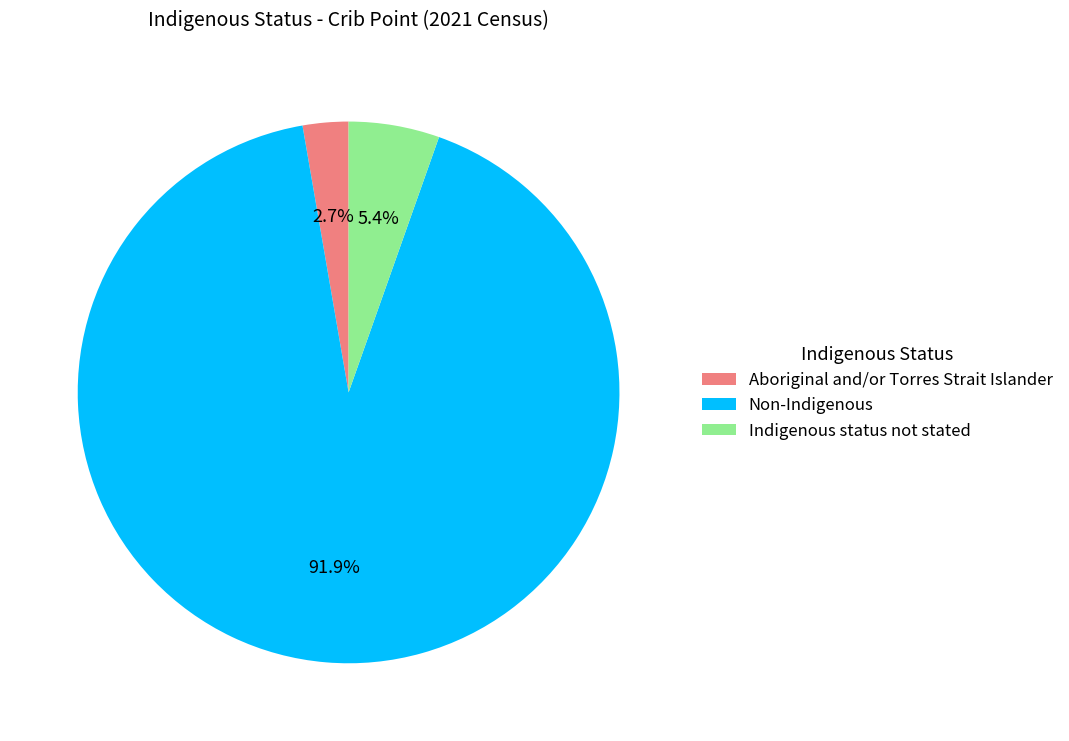

Count the number of slices in the pie.

3